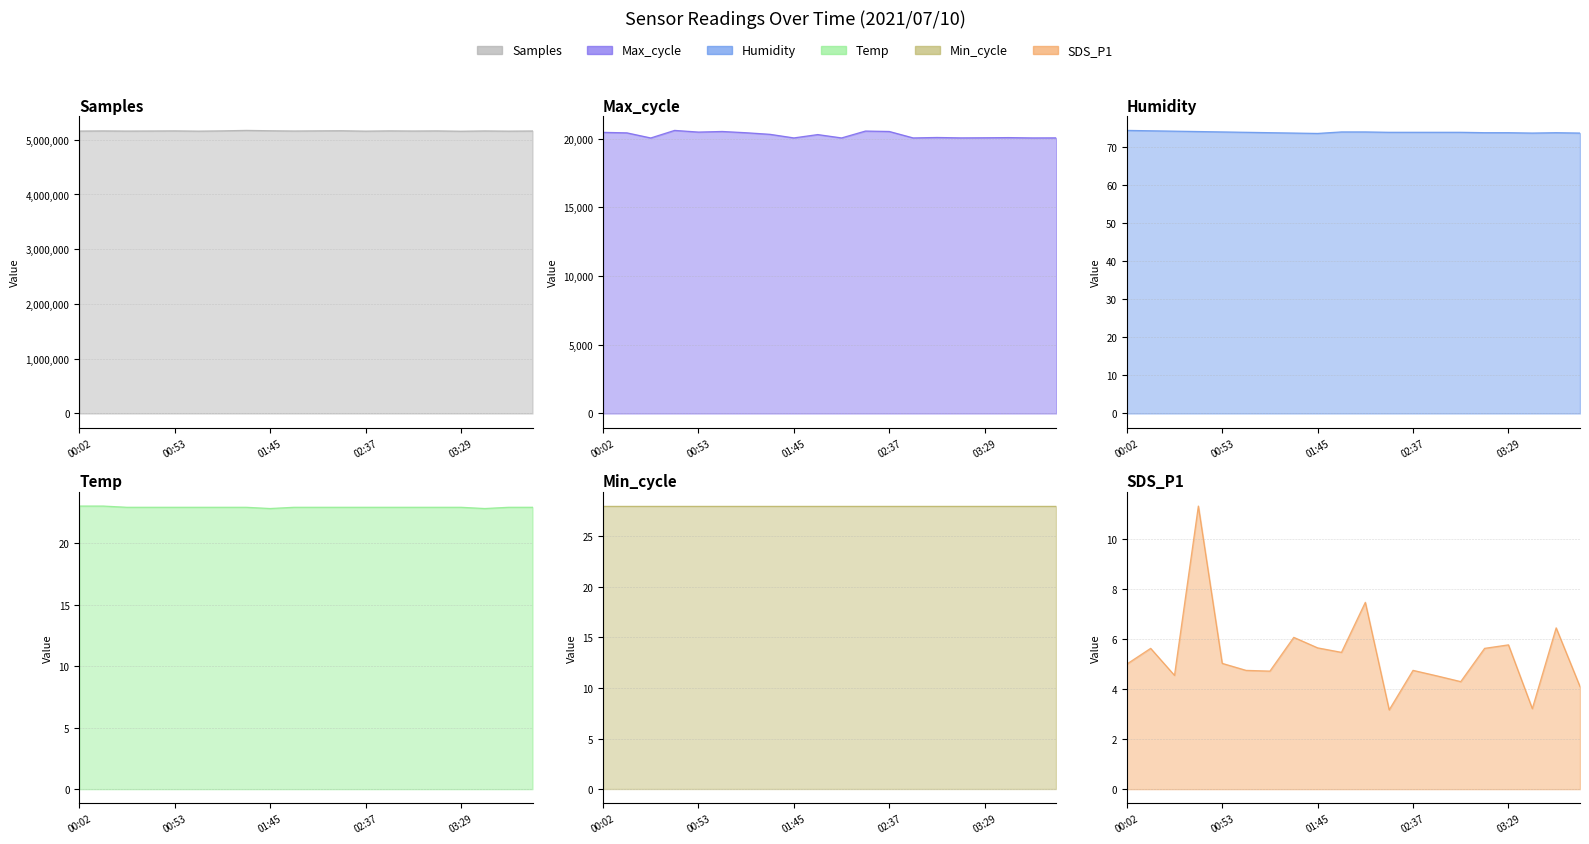

What is the sum of the Humidity values at 03:03 and 01:32?

147.8